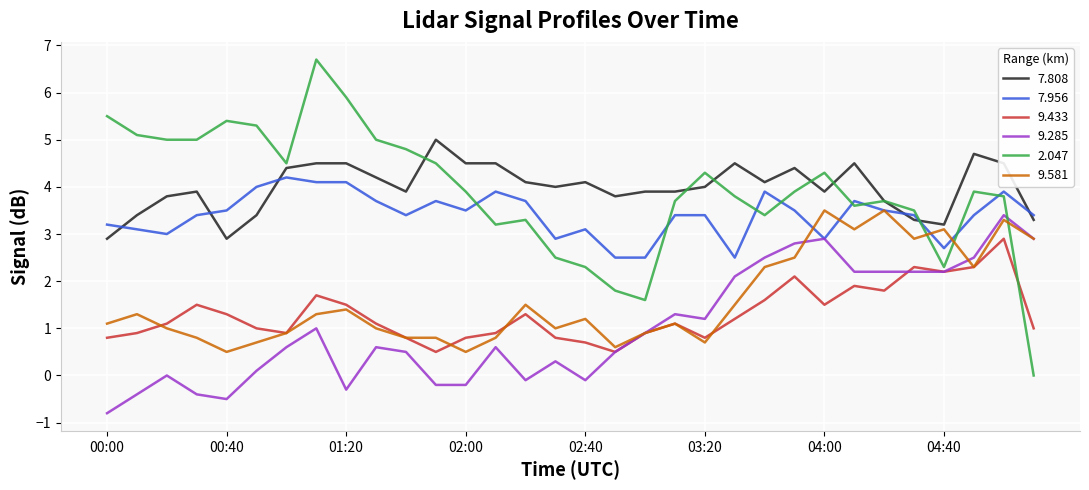

True or false: 7.956 and 9.433 cross at least once.

False